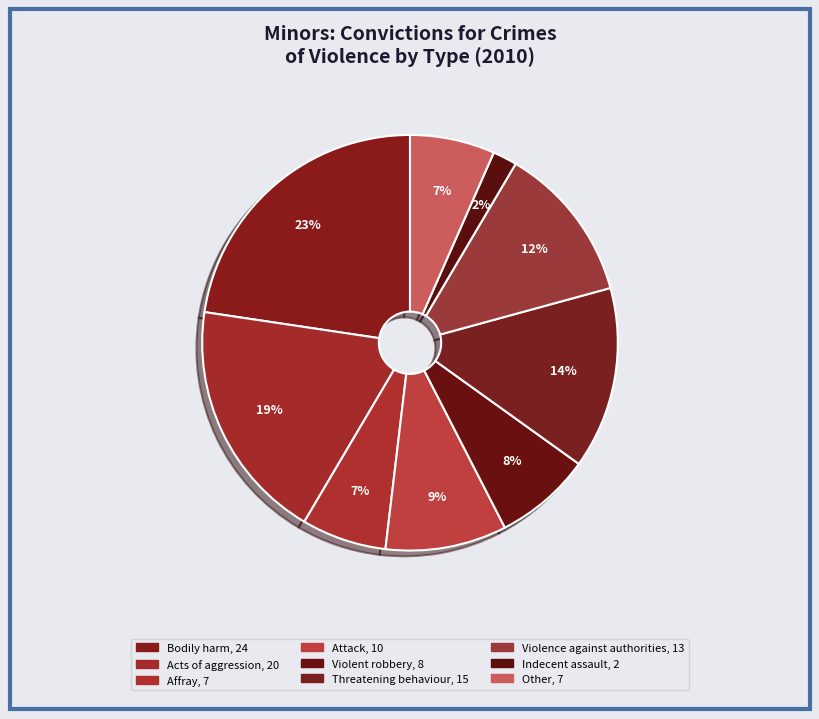

What is the largest slice in the pie chart?

Bodily harm